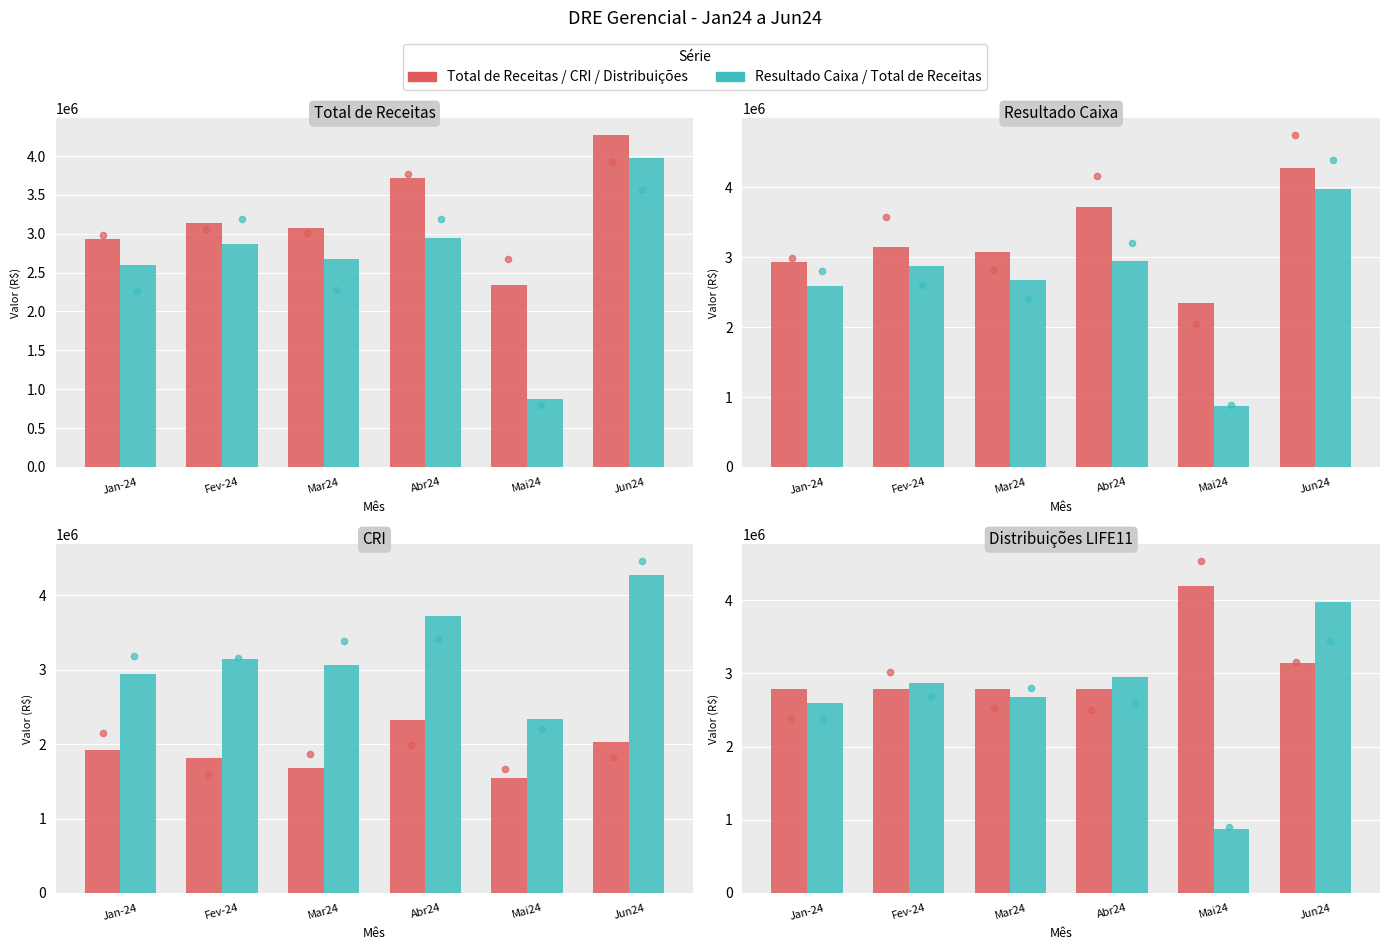

What is the total value across all series at Abr24?

11785191.8